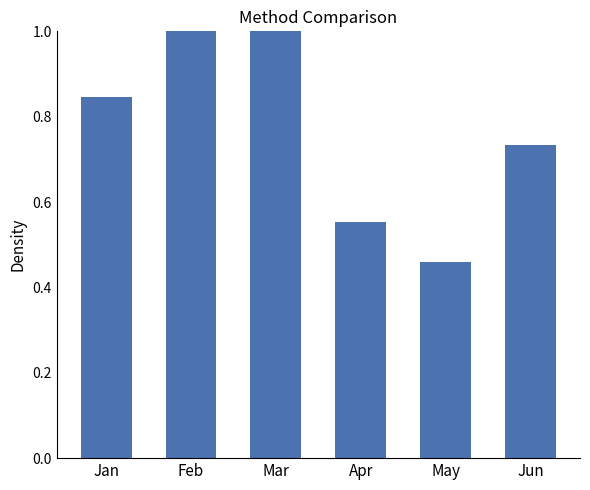

Rank the categories by value from highest to lowest.

Feb, Mar, Jan, Jun, Apr, May